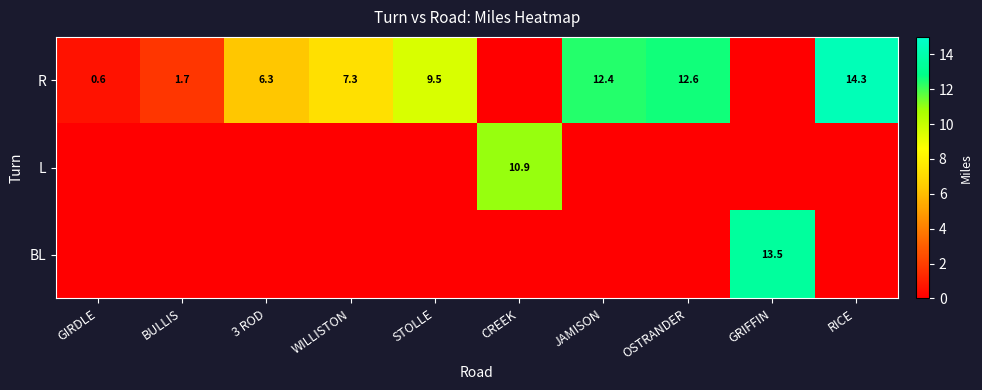

Which has a higher value, GIRDLE or CREEK?

GIRDLE